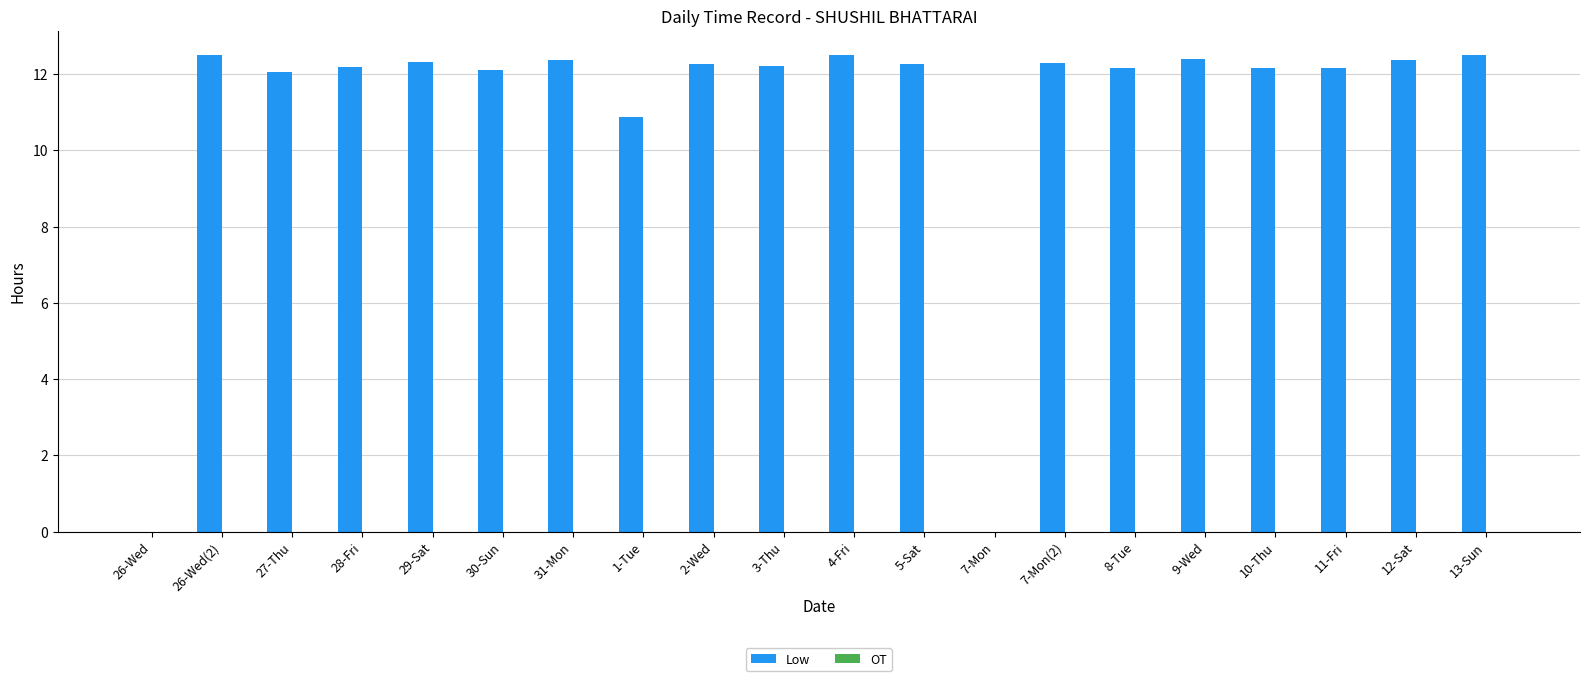

What is the sum of all values?

219.7